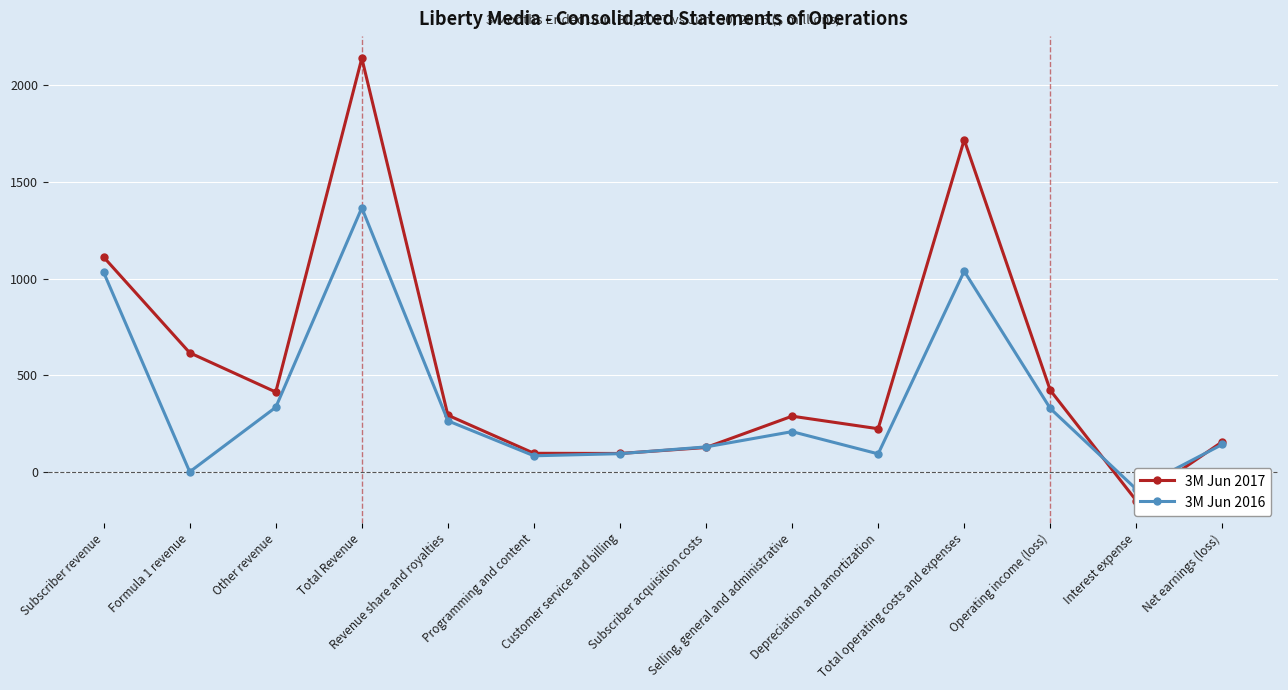

What is the sum of the 3M Jun 2016 values at Subscriber acquisition costs and Interest expense?

39